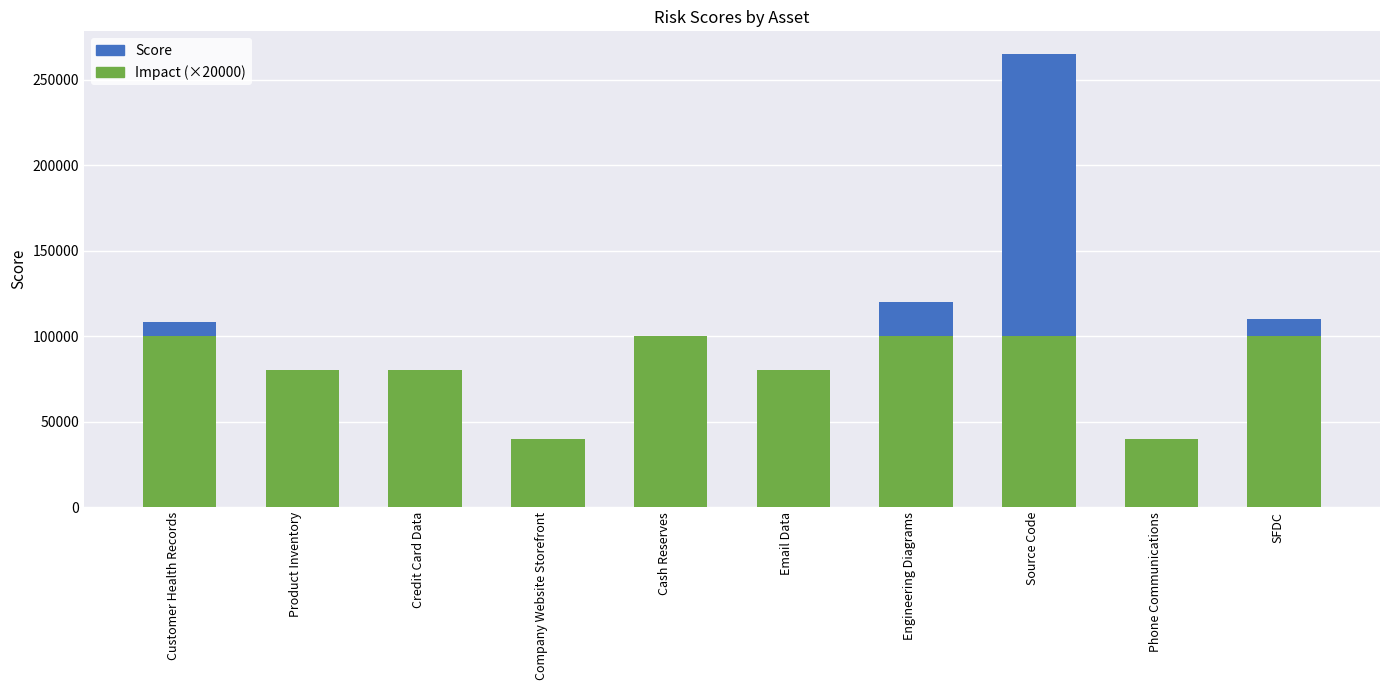

What is the total value across all series at Product Inventory?

118200.0